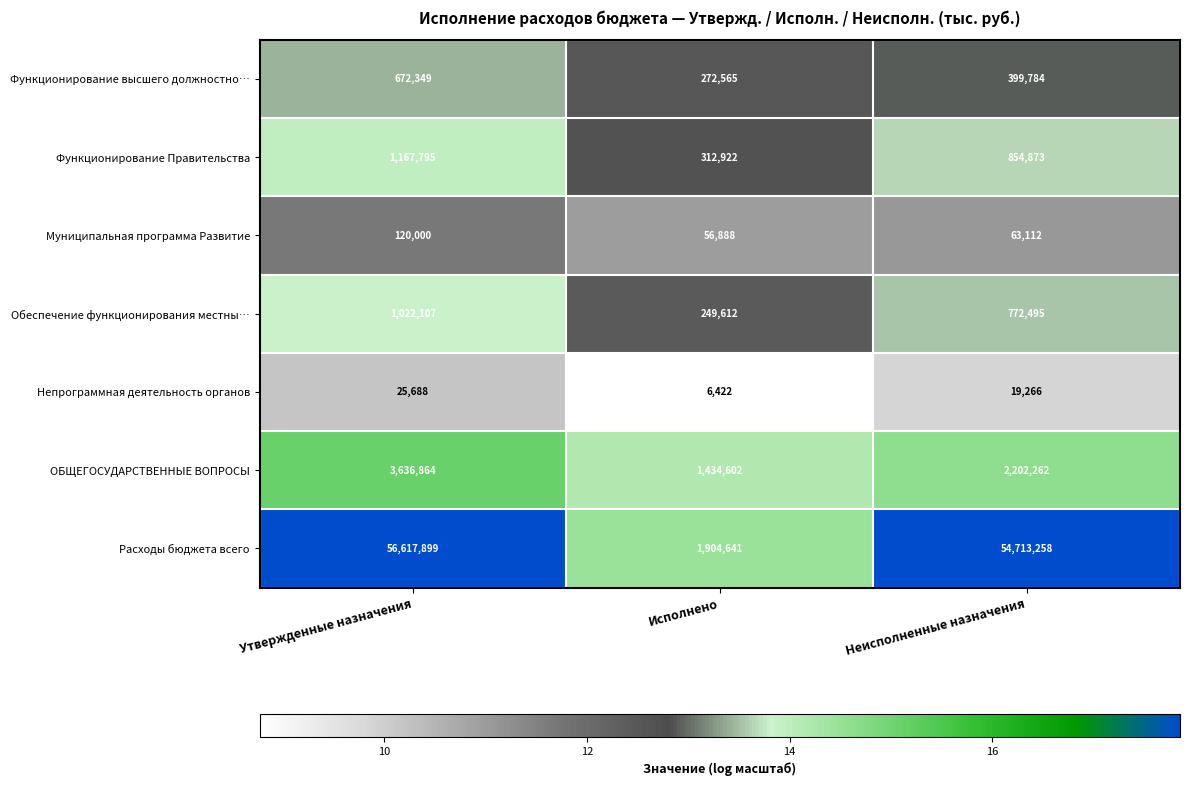

What is the minimum value shown in the chart?

6422